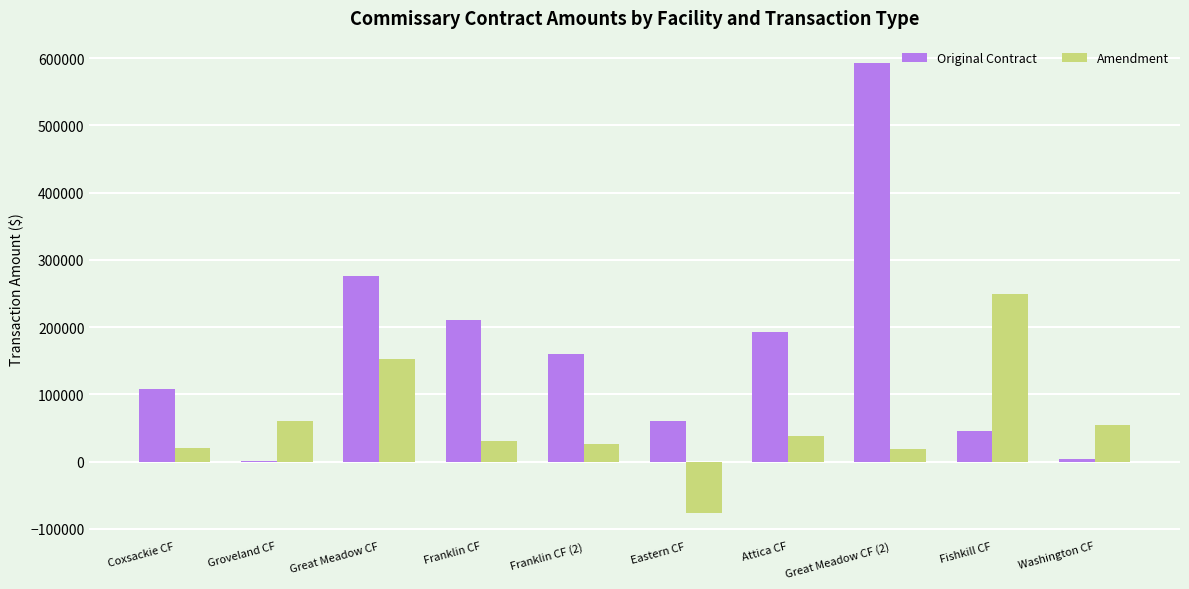

Is the value of Original Contract at Attica CF greater than the value of Amendment at Groveland CF?

Yes